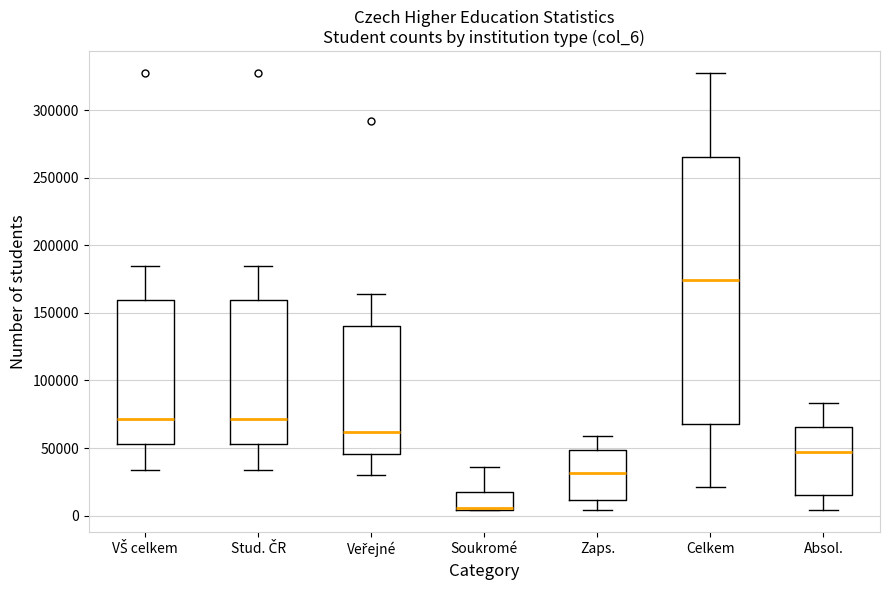

Which box's median line is the highest?

Celkem